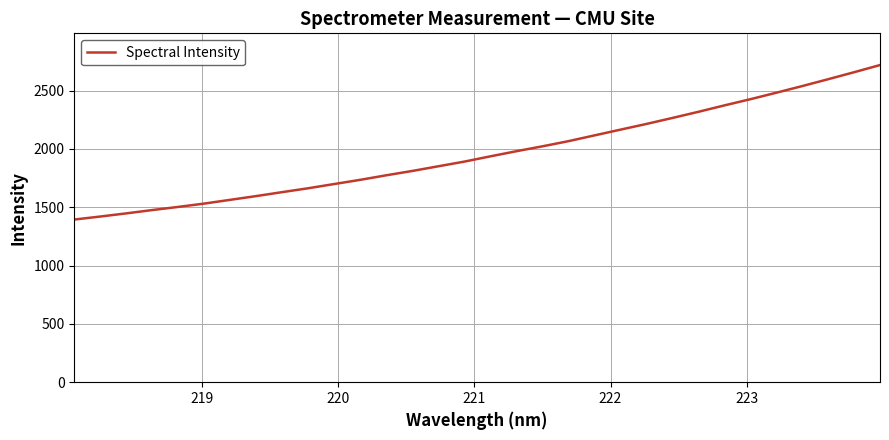

What is the difference between the maximum and minimum values?

1324.2